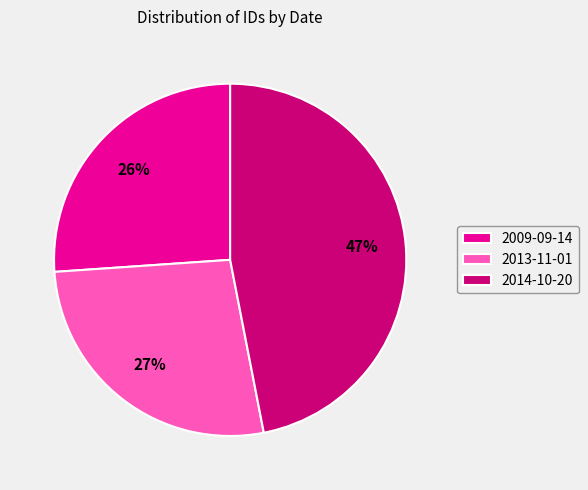

Do 2013-11-01 and 2009-09-14 together represent more than half of the pie?

Yes